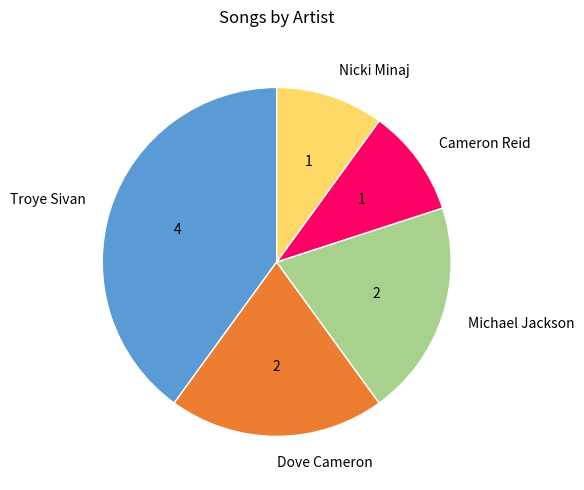

Combined, do Troye Sivan and Michael Jackson account for over 50%?

Yes